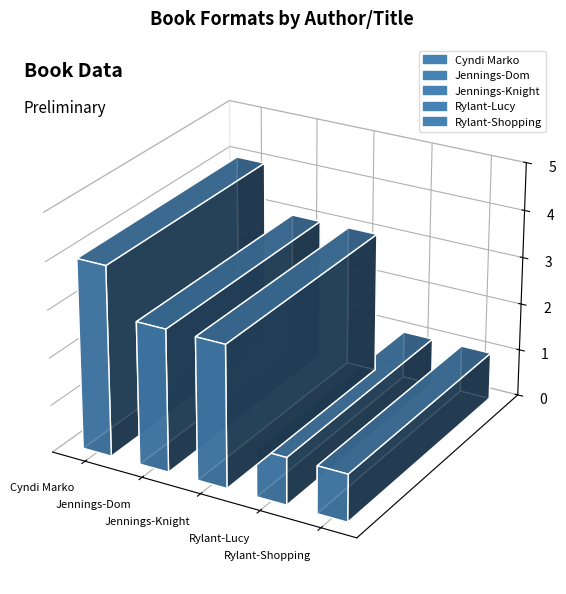

Which label corresponds to the largest value in the chart?

Cyndi Marko (564244191)